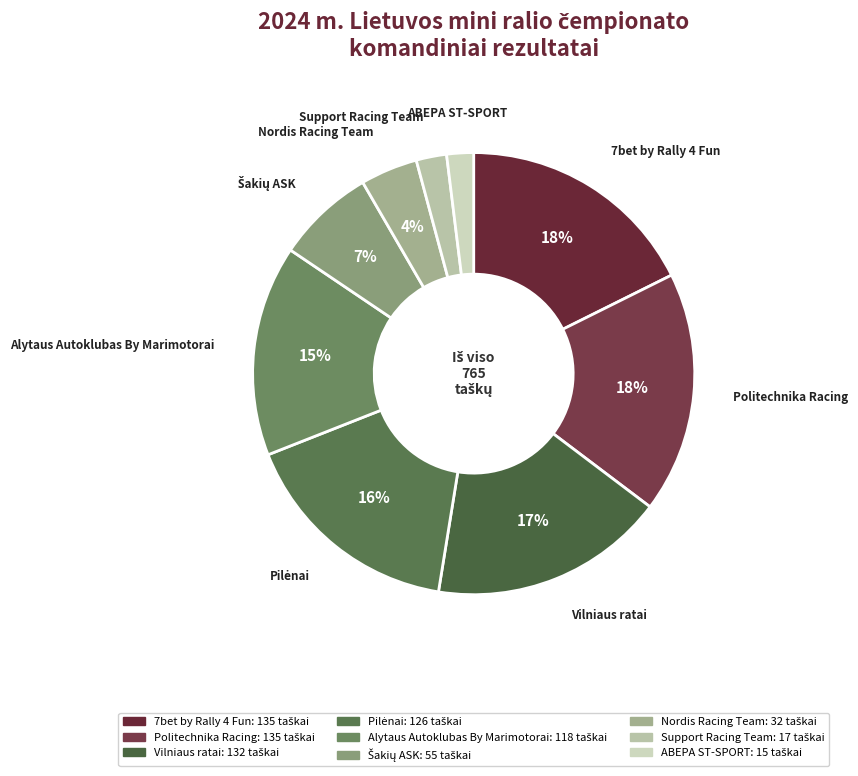

To the nearest percent, what is the average slice percentage?

11%